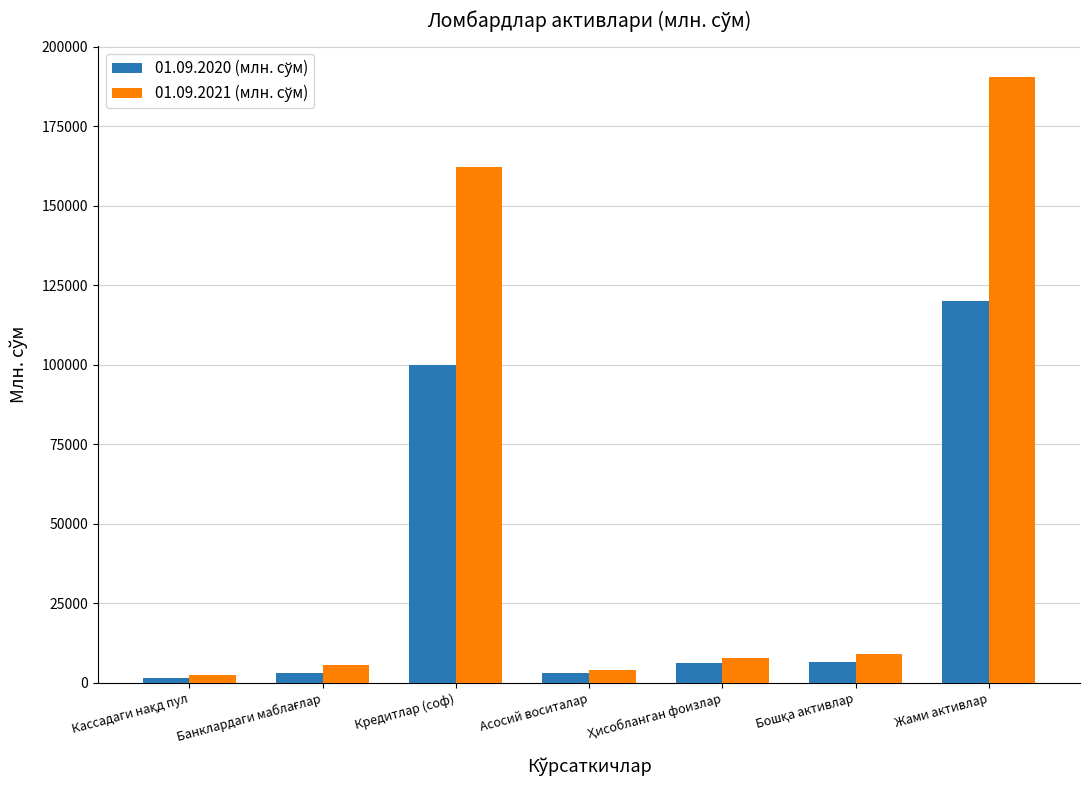

How many groups of bars are there?

7